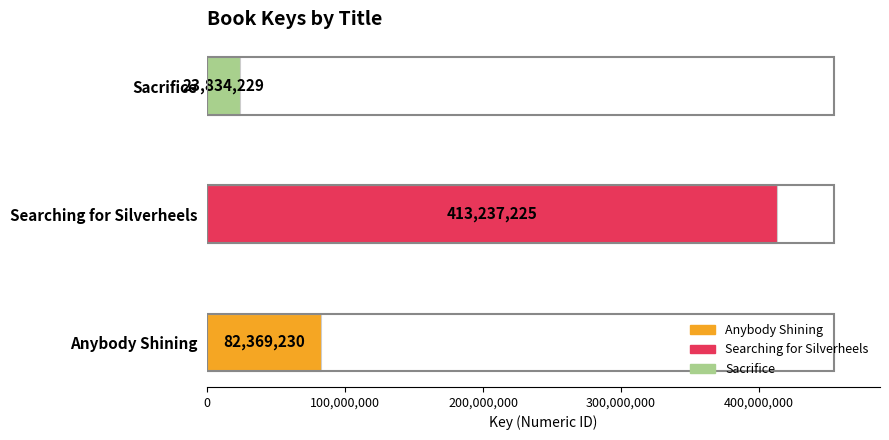

What is the average value?

173146895